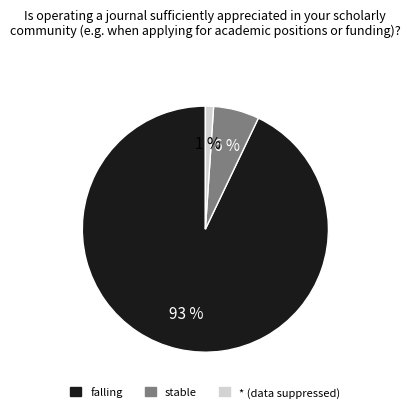

Is it true that * (data suppressed) is 11% of the pie?

False